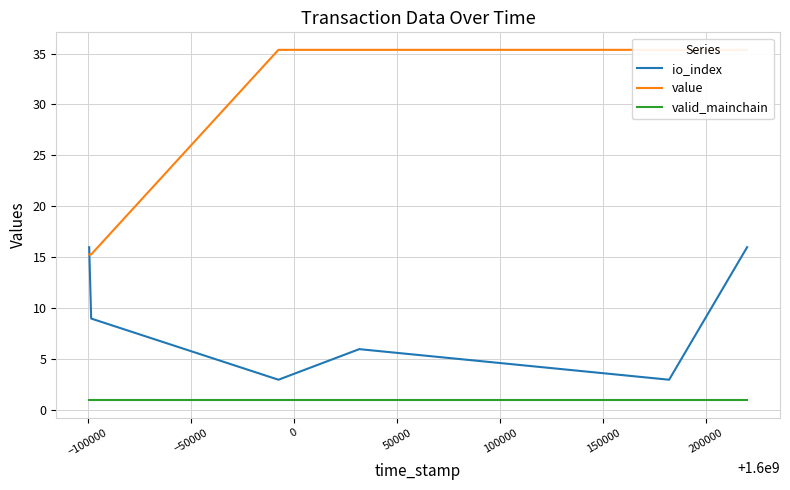

What are all the series names shown in the legend?

io_index, value, valid_mainchain